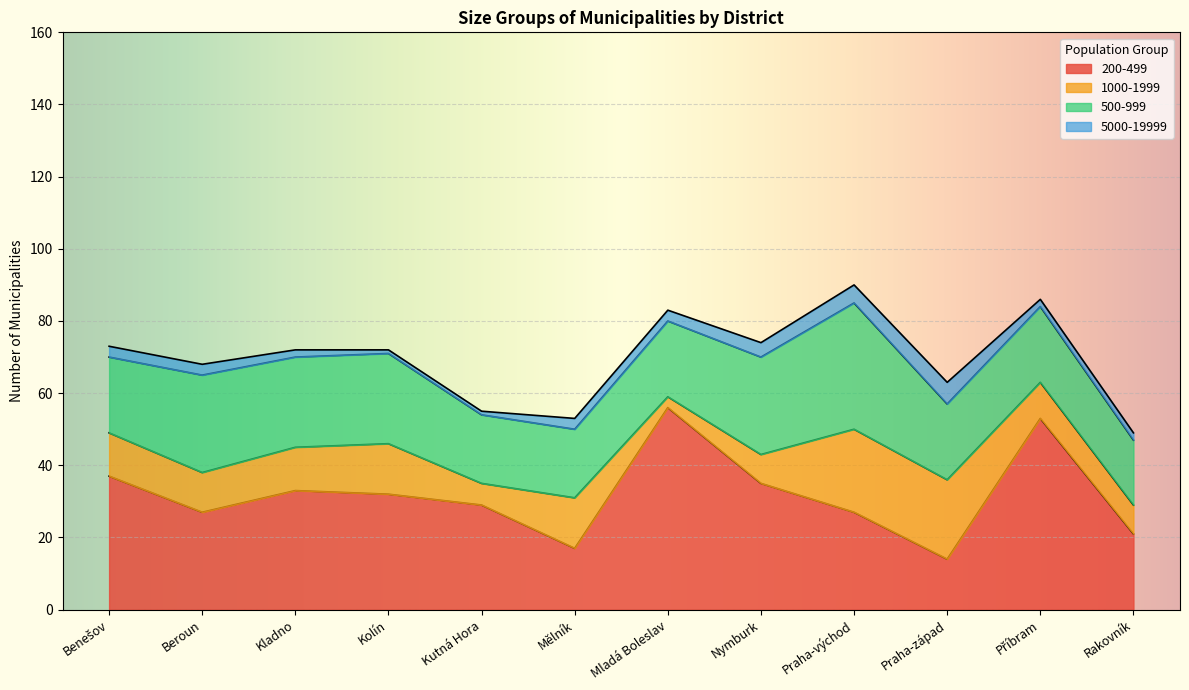

What is the maximum value shown in the chart?

56